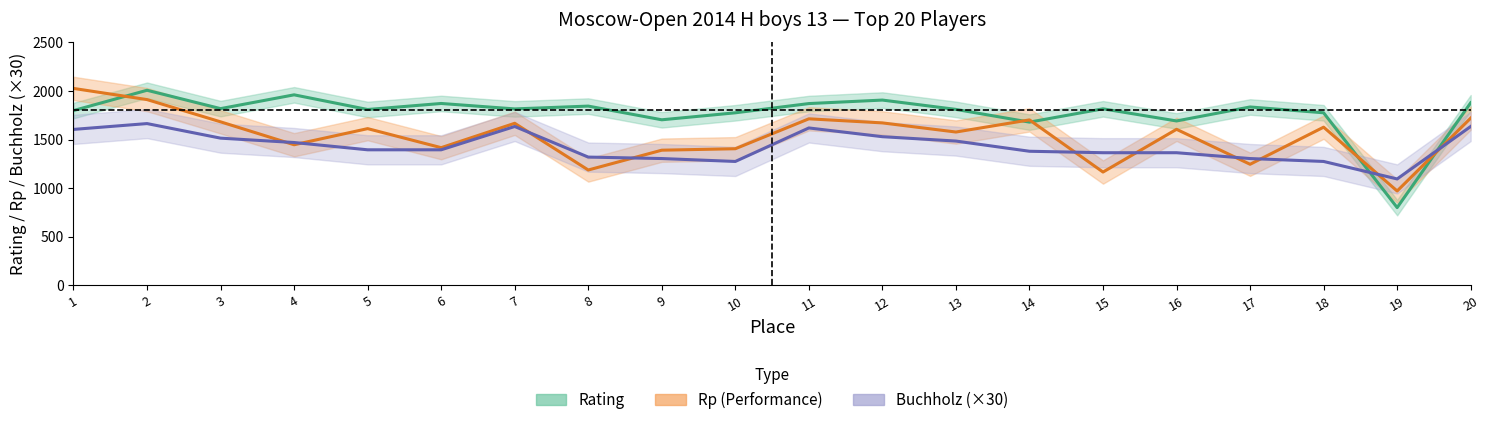

What are all the series names shown in the legend?

Rating, Rp (Performance), Buchholz (×30)